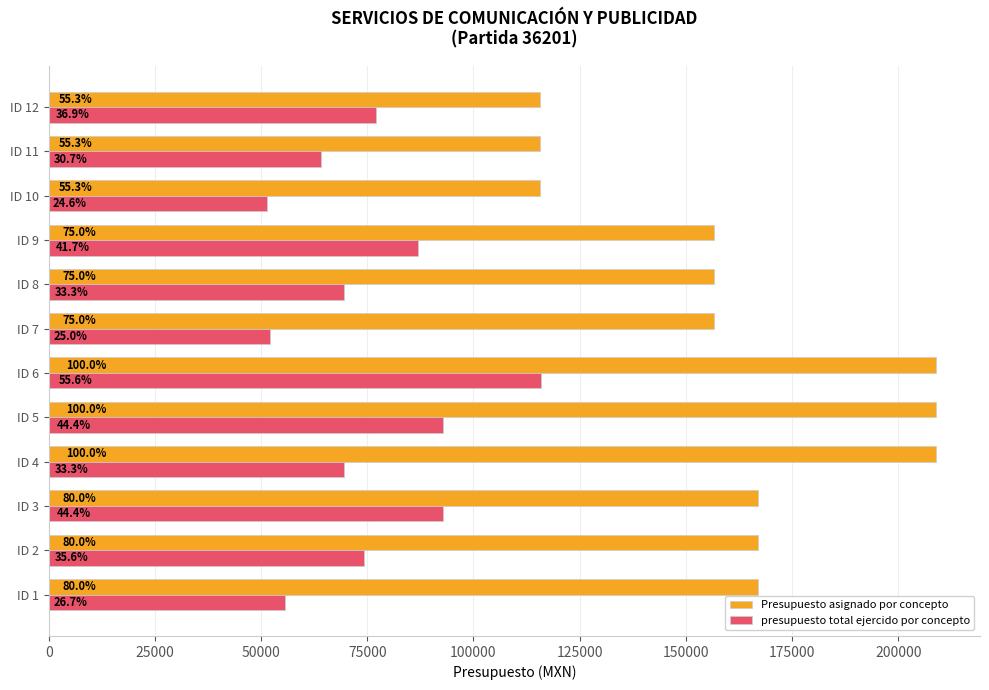

Are the bars grouped side by side (vs. stacked)?

Yes